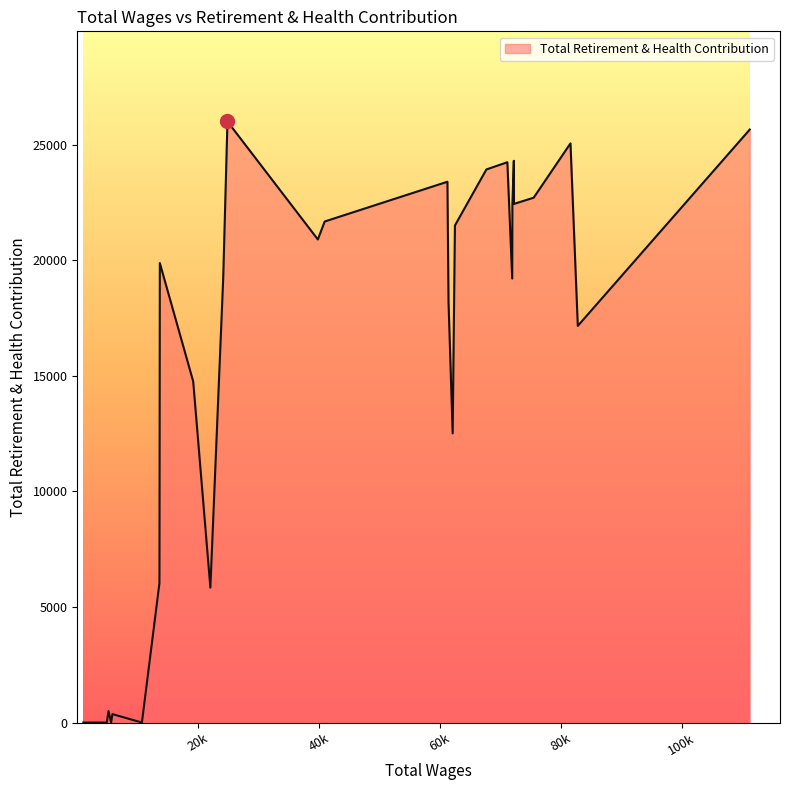

What is the maximum value shown in the chart?

25998